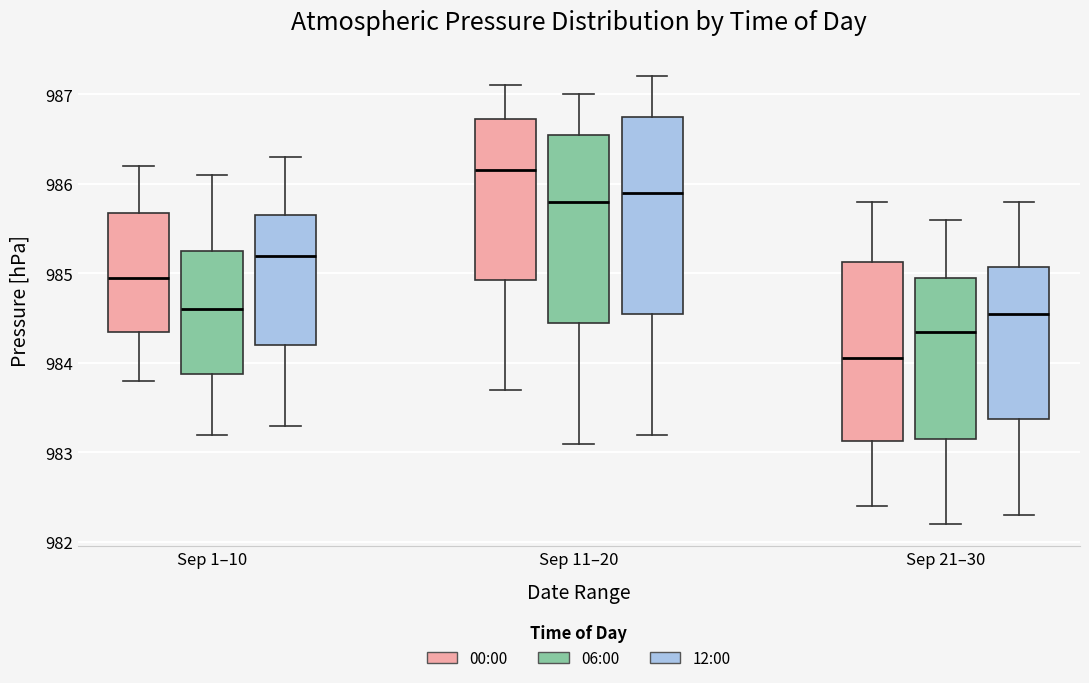

Where does the median line of the box for Sep 11–20 (00:00) sit on the y-axis? The values are not printed on the chart, so give them approximately, as read against the axis.

986.2